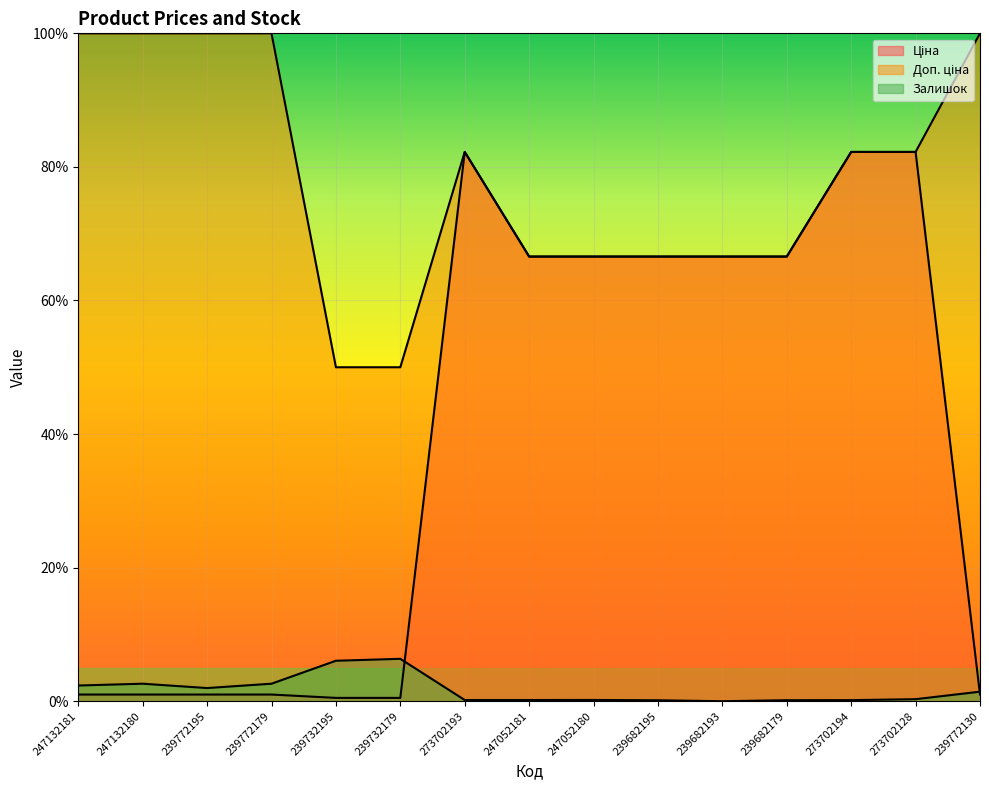

True or false: Залишок and Доп. ціна cross at least once.

False